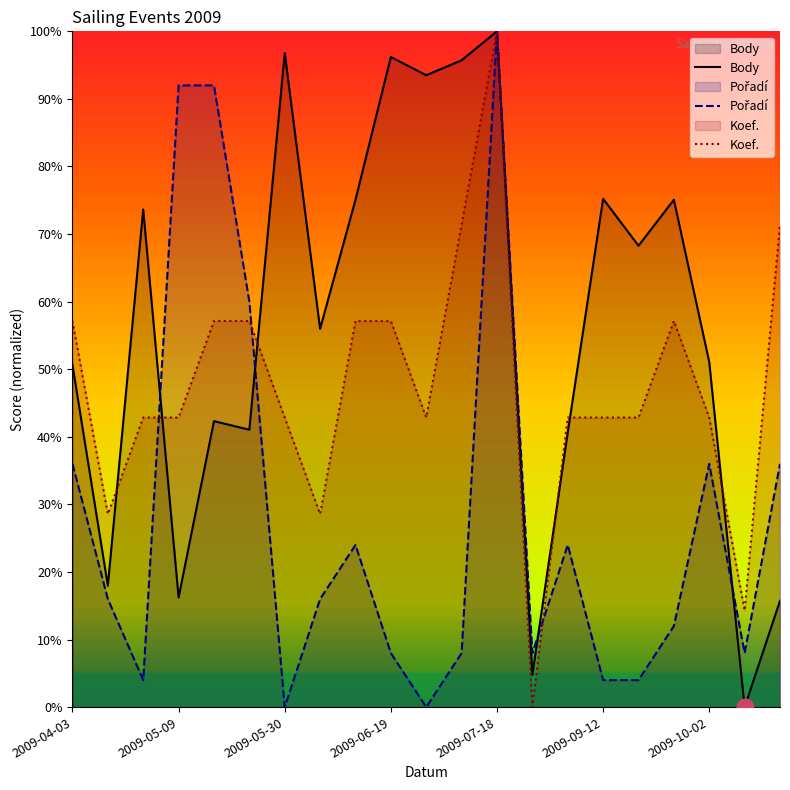

What is the difference between the maximum and second lowest values in the Koef. series?

85.7